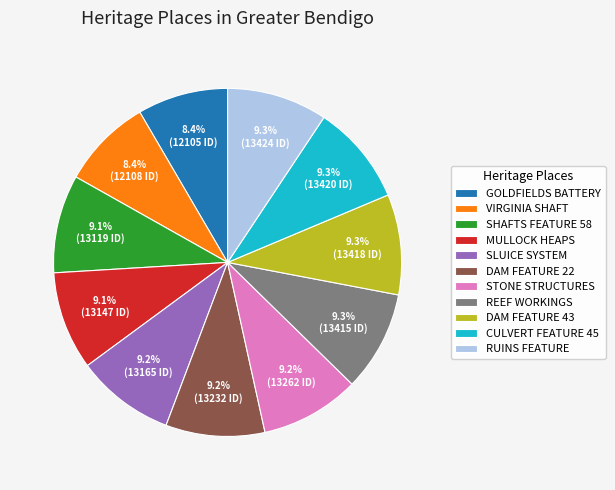

What is the total percentage of SLUICE SYSTEM and VIRGINIA SHAFT?

17.6%